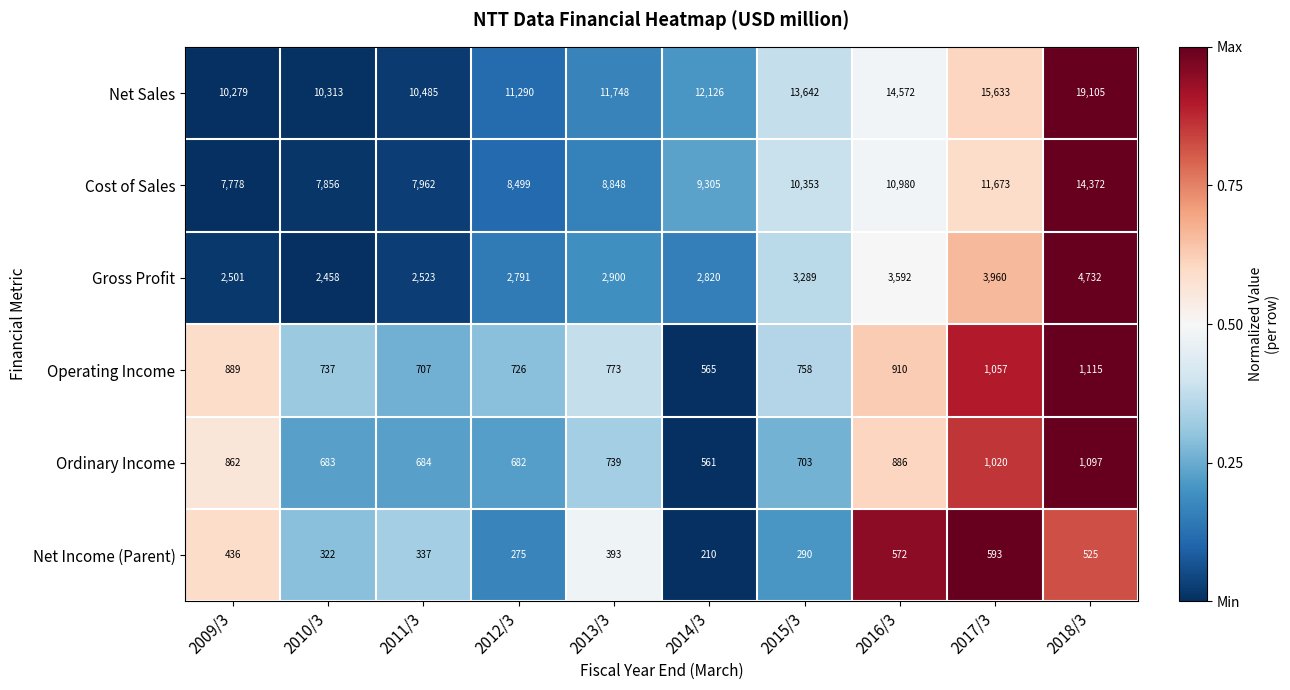

What is the sum of the Net Income (Parent) values at 2009/3 and 2010/3?

758